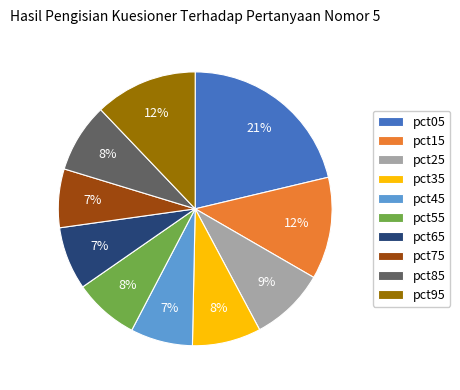

Is the sum of pct65 and pct45 greater than half?

No